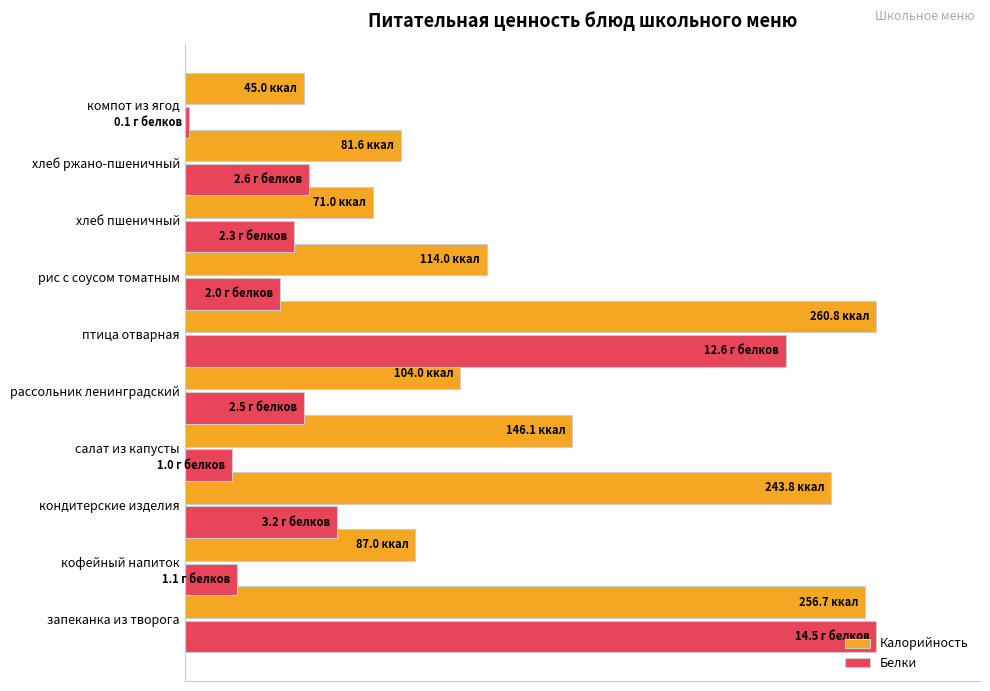

What is the difference between the maximum and minimum values in the Калорийность series?

82.7